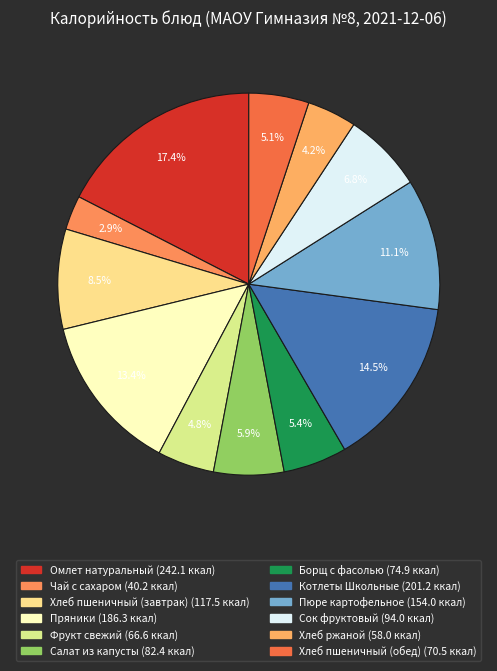

Does Борщ с фасолью represent more than half of the total?

No